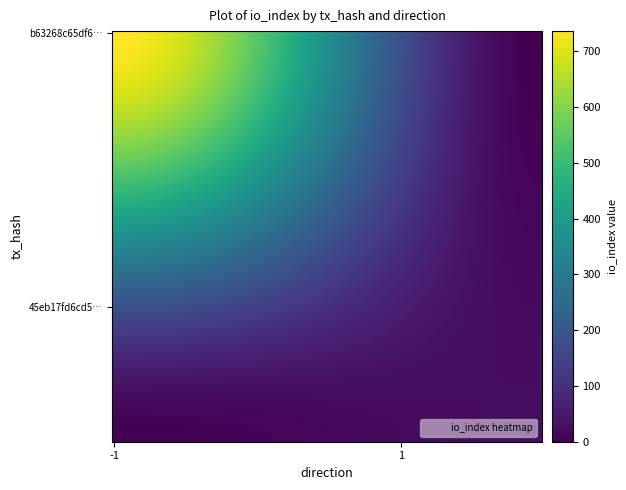

How many values in the b63268c65df6d663074a06951948a130f0220ea series are below 736?

1